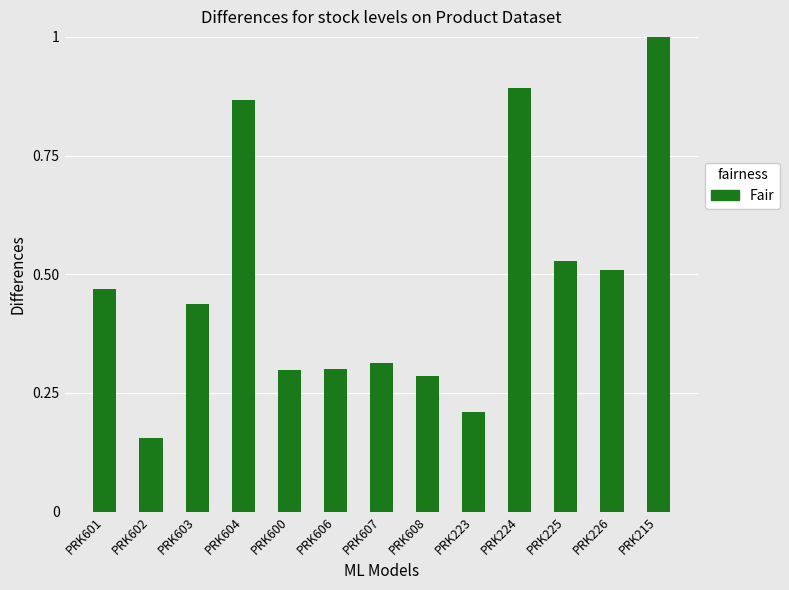

What is the difference between the maximum and minimum values?

0.8